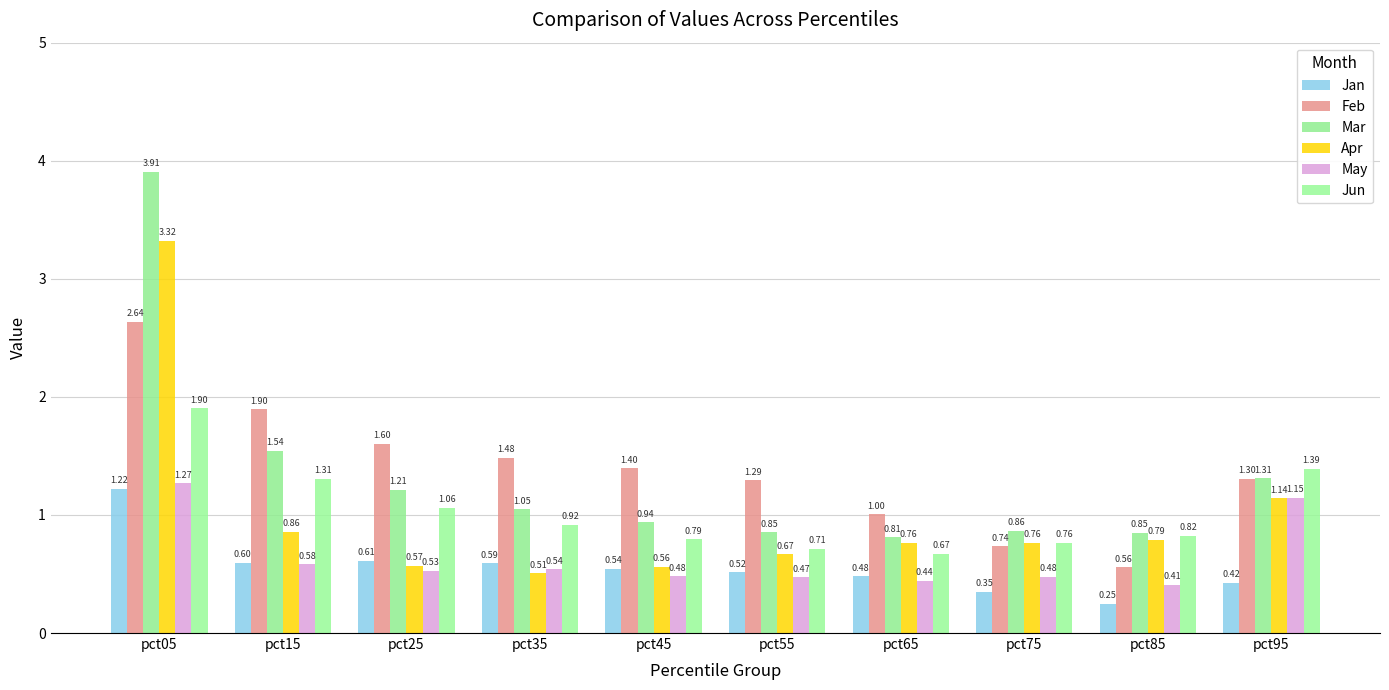

How many distinct data groups are displayed?

6